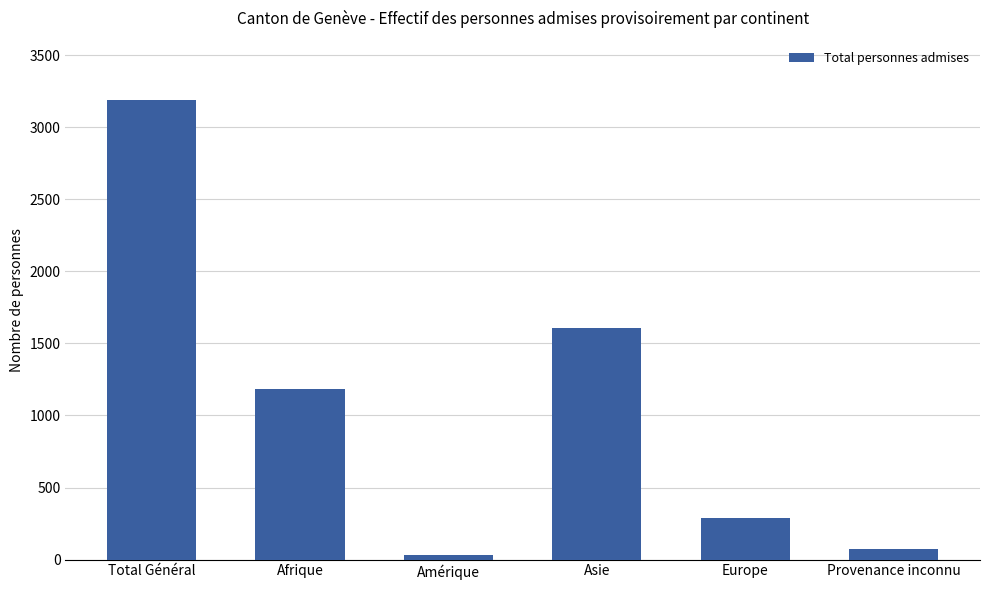

How many distinct data groups are displayed?

1